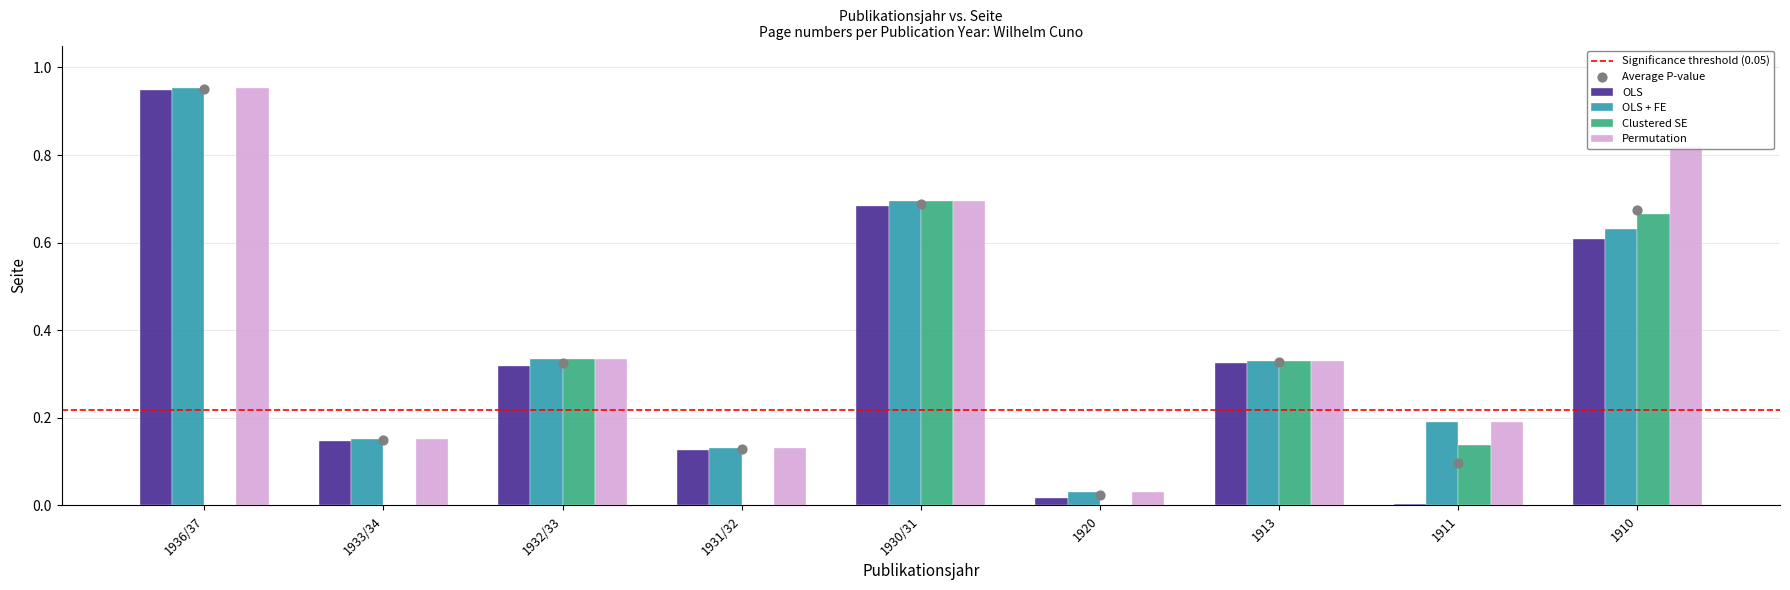

Is the value of Clustered SE at 1913 greater than the value of OLS at 1936/37?

No